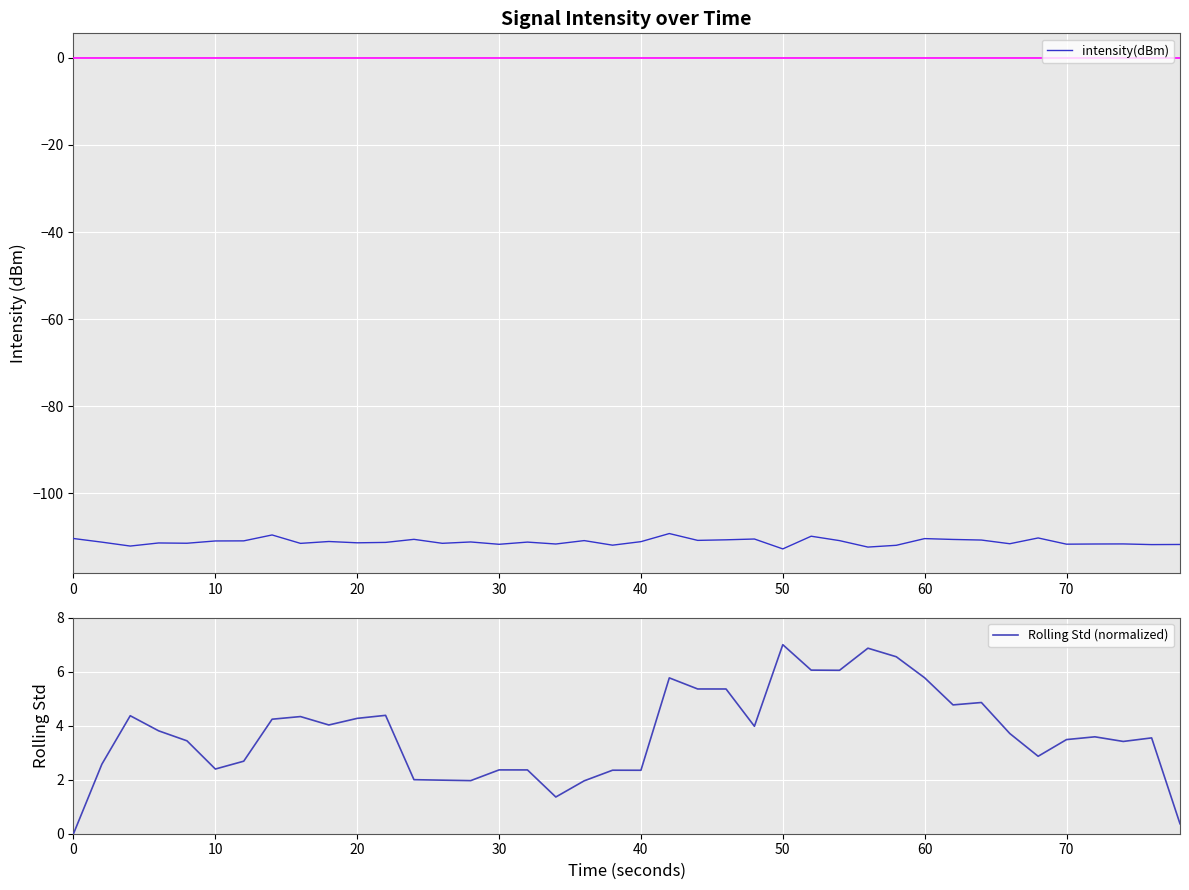

What is the difference between the second highest and minimum values in the Rolling Std (normalized) series?

6.9